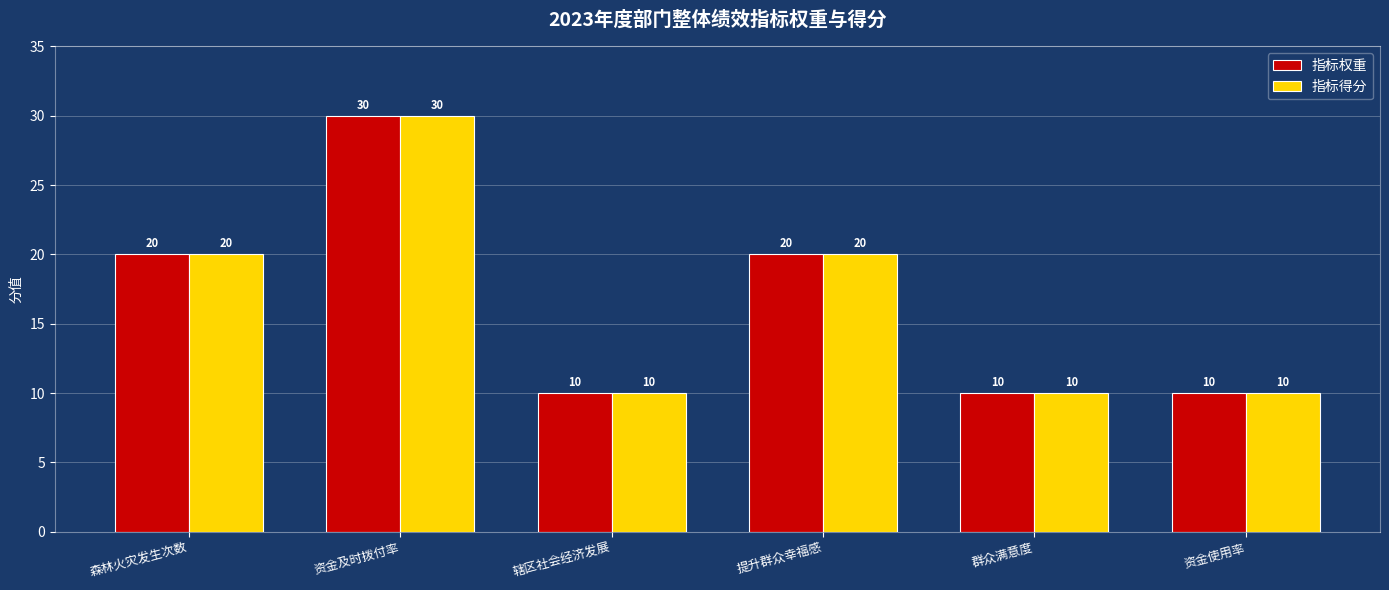

Read the 指标得分 value at 森林火灾发生次数.

20